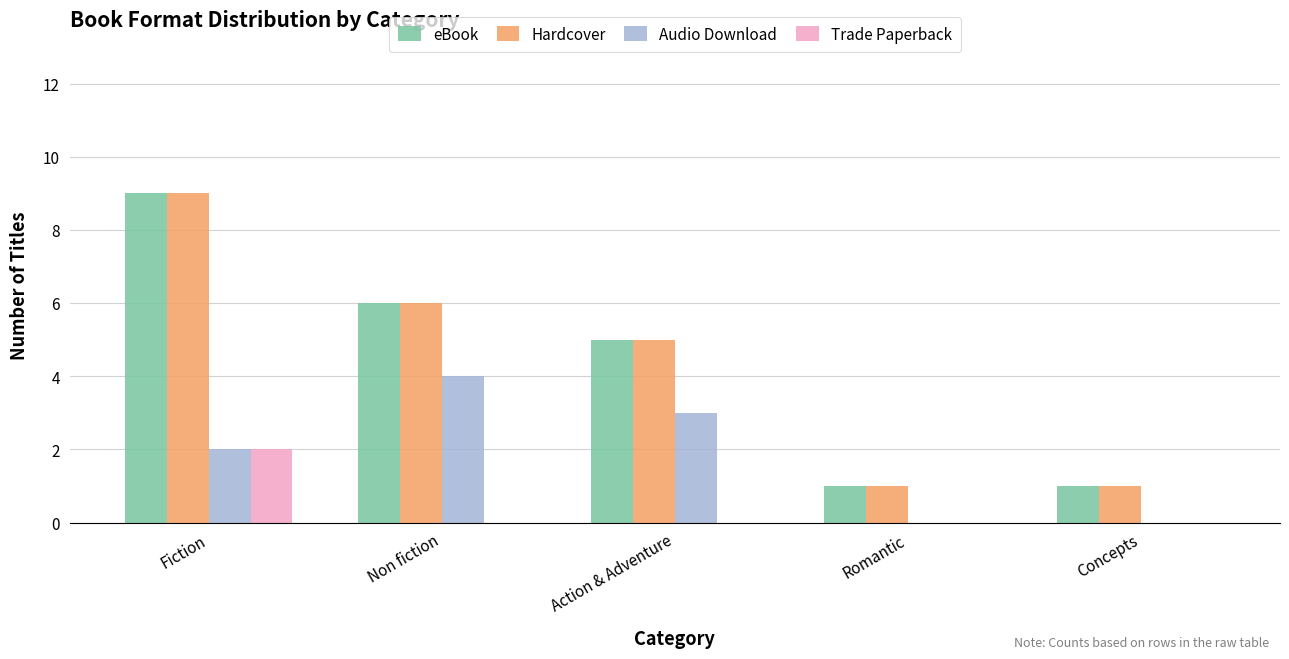

The value of Hardcover at Romantic is 1. True or false?

True